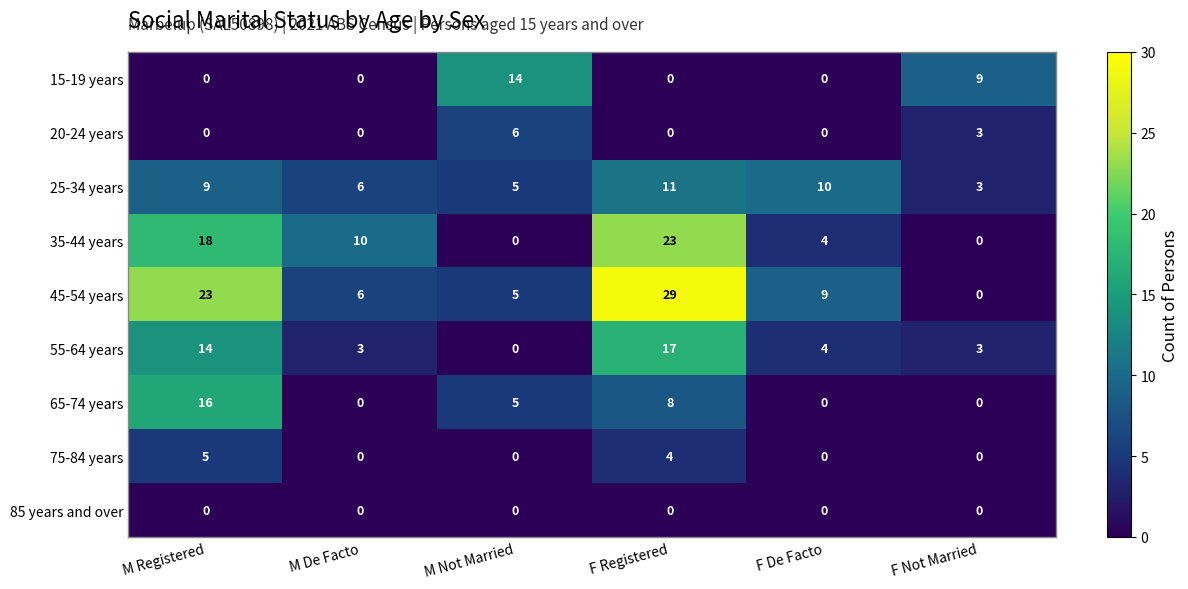

Which label corresponds to the largest value in the chart?

F Registered